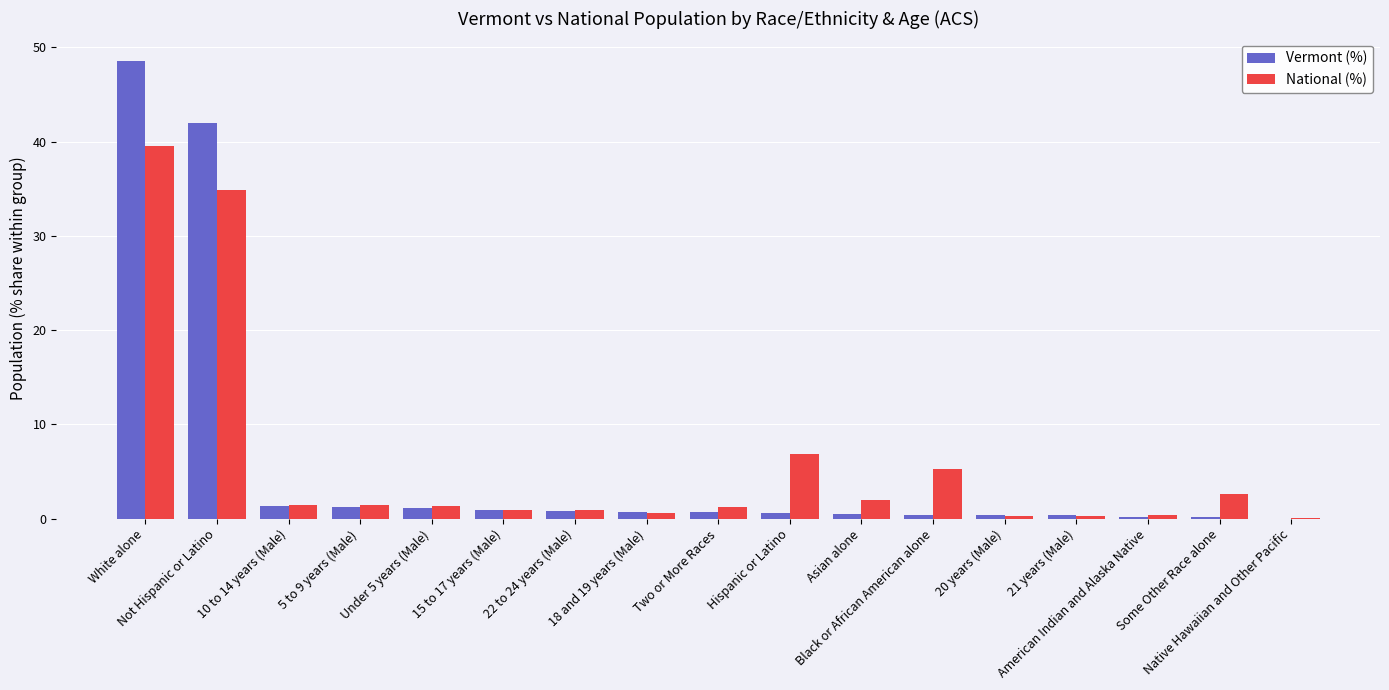

What is the greatest value displayed?

48.5